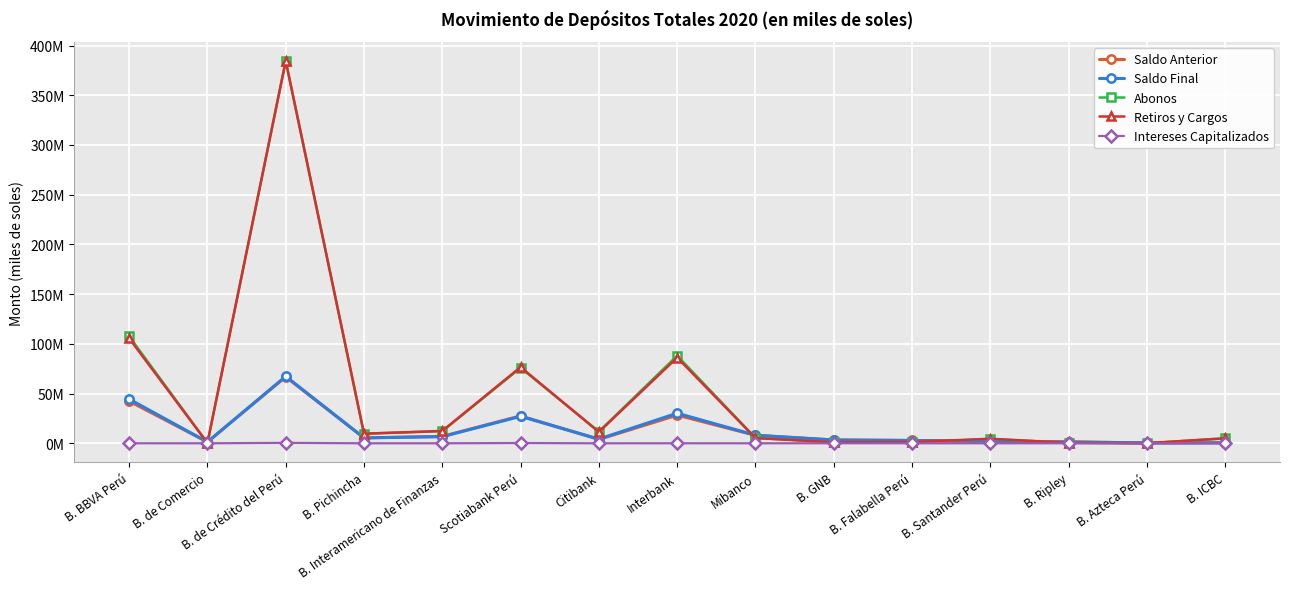

At how many categories does at least one series exceed 320400355?

1